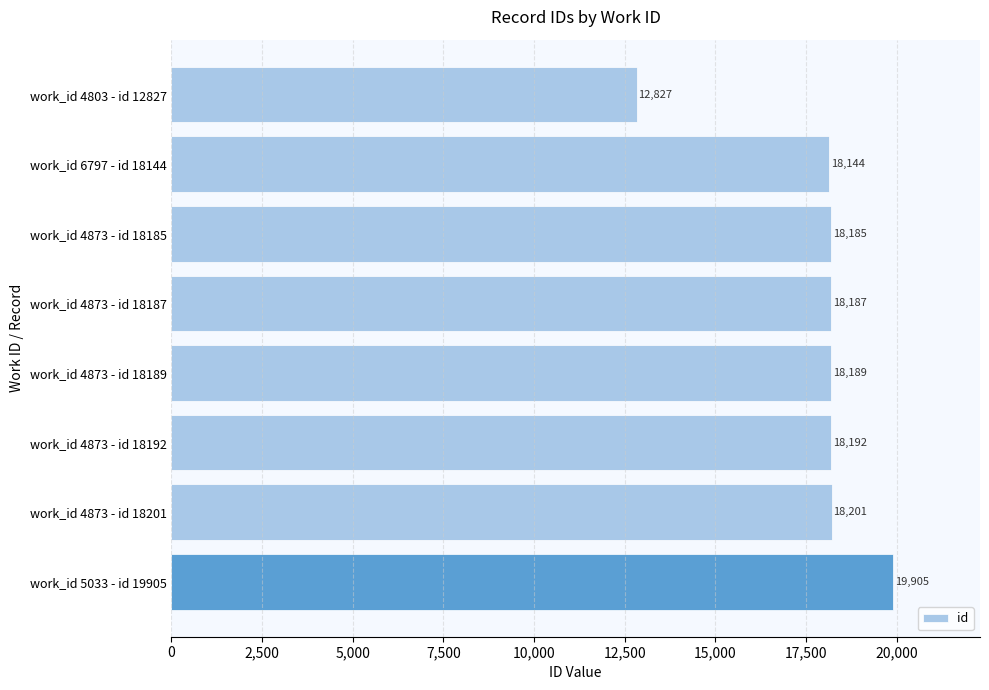

True or false: the data shows 18144 at work_id 6797 - id 18144.

True